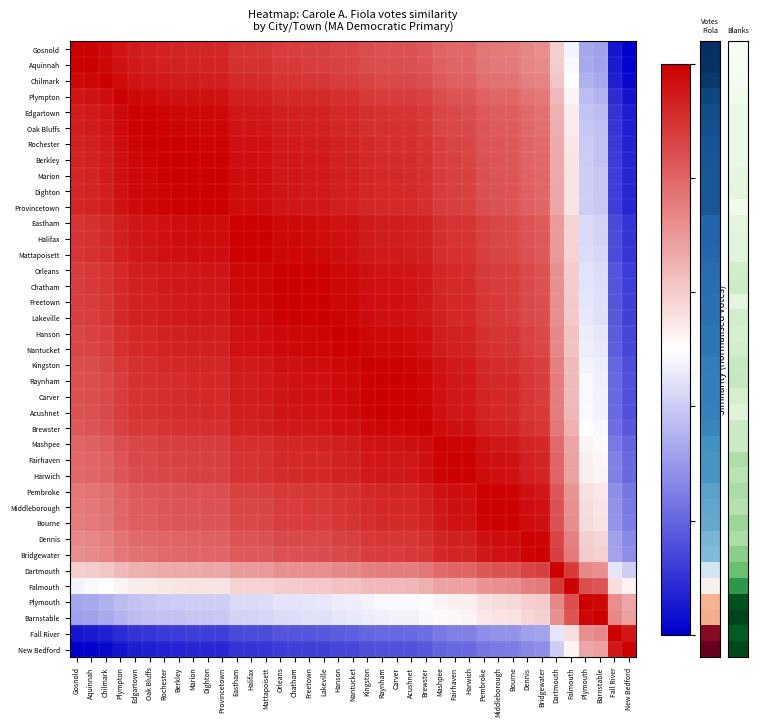

What is the difference between the highest and lowest values at Raynham?

0.8